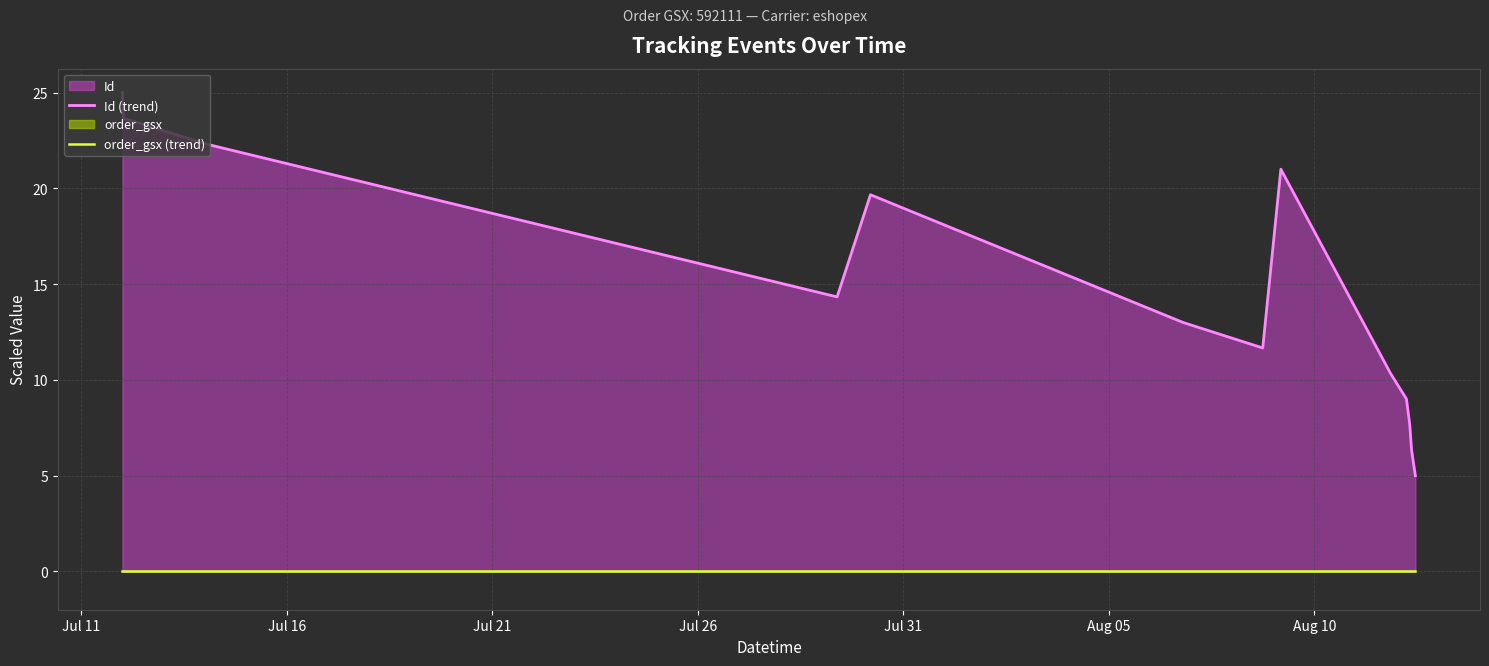

Is the value of order_gsx (trend) at Aug 10 greater than the value of Id (trend) at 11?

No